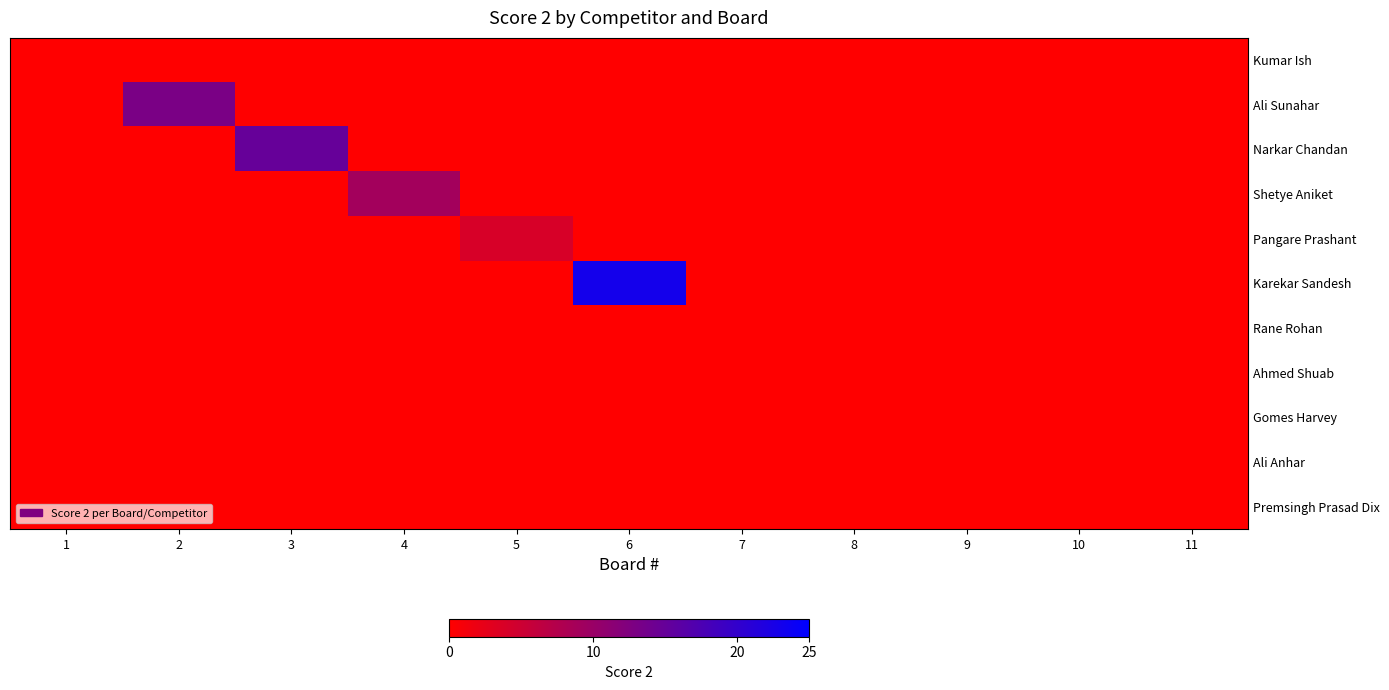

At how many categories does at least one series exceed 20?

1